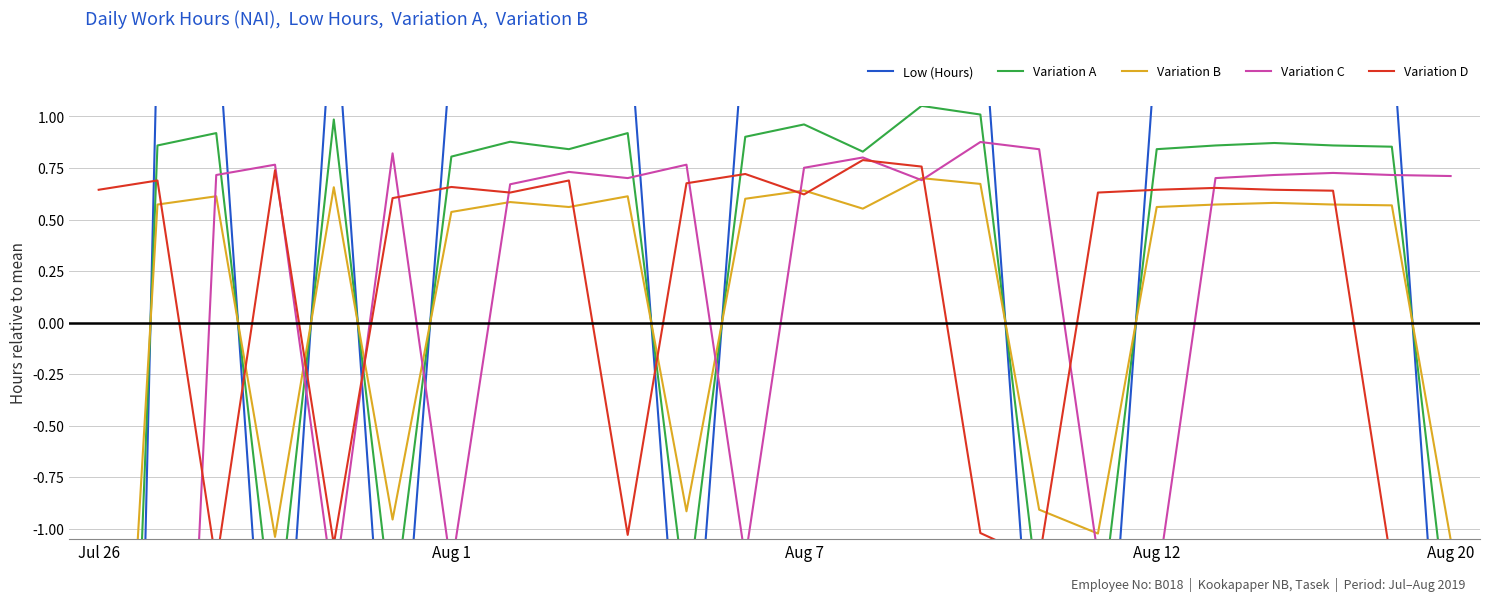

How many series are shown in this chart?

5